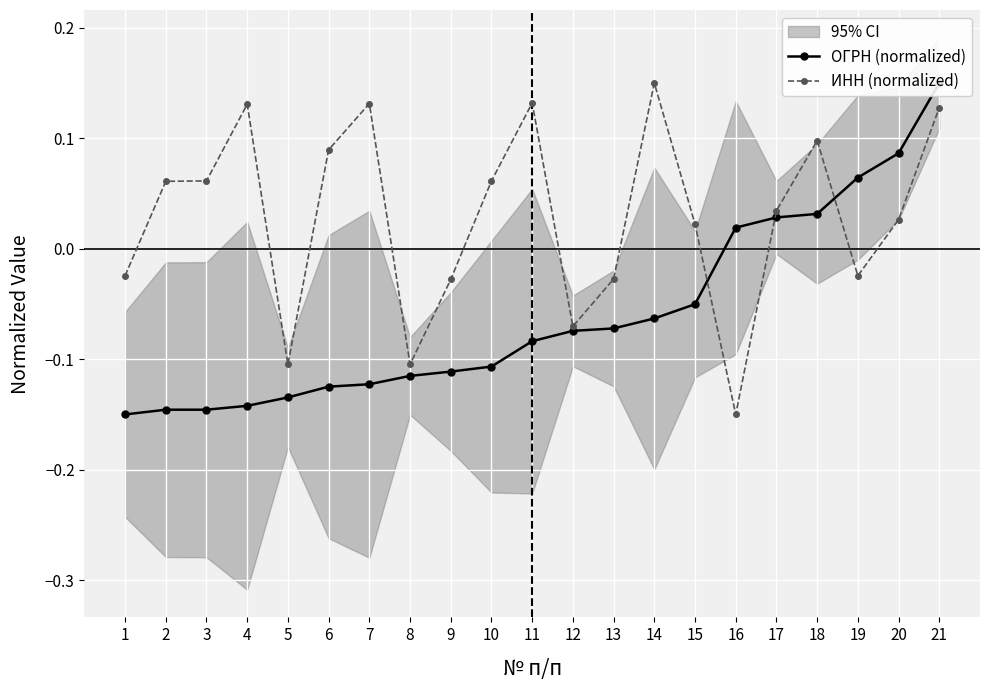

True or false: ИНН (normalized) has more than 0 points higher than both neighbors.

True